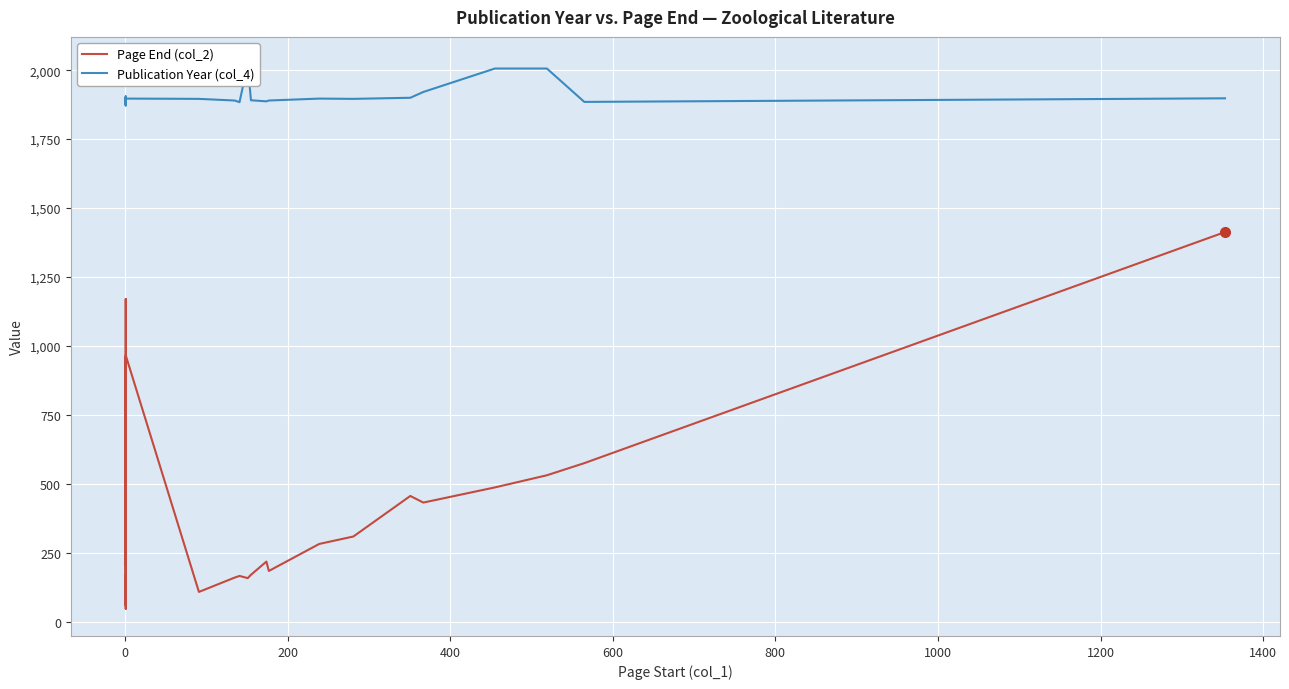

True or false: Publication Year (col_4) and Page End (col_2) cross at least once.

False